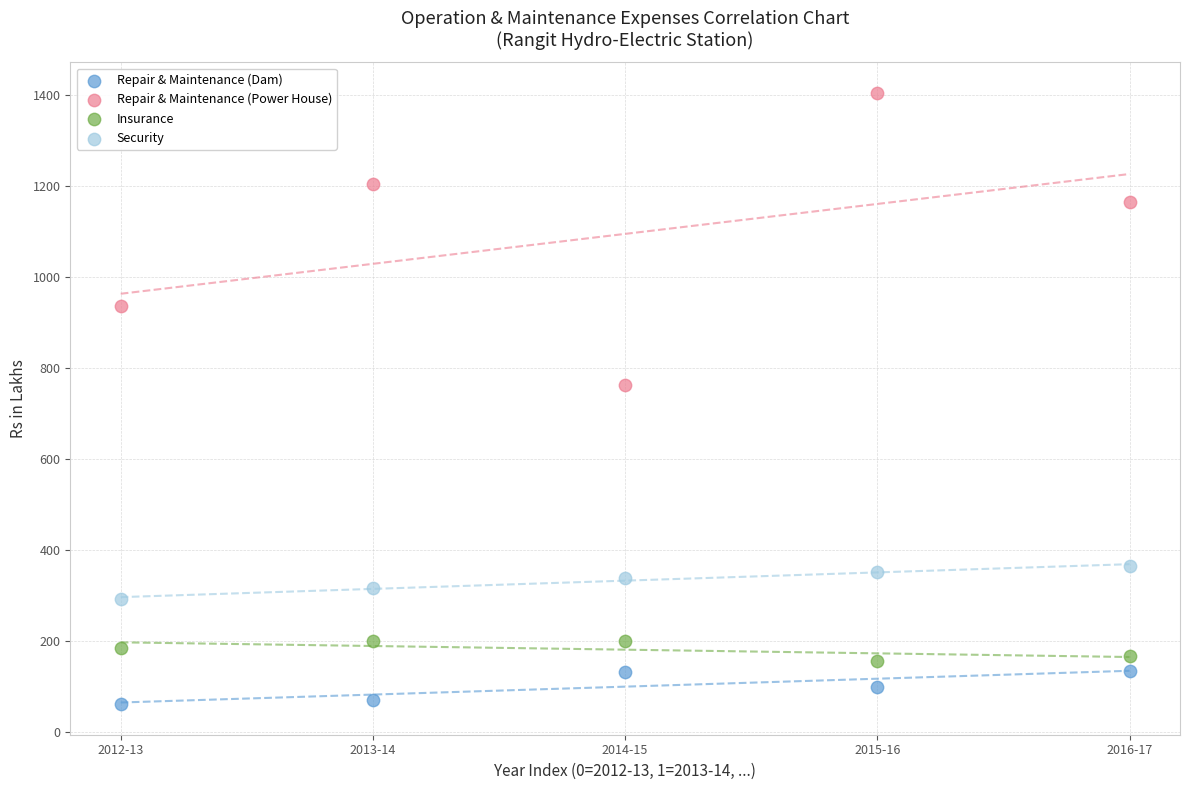

What are all the series names shown in the legend?

Repair & Maintenance (Dam), Repair & Maintenance (Power House), Insurance, Security